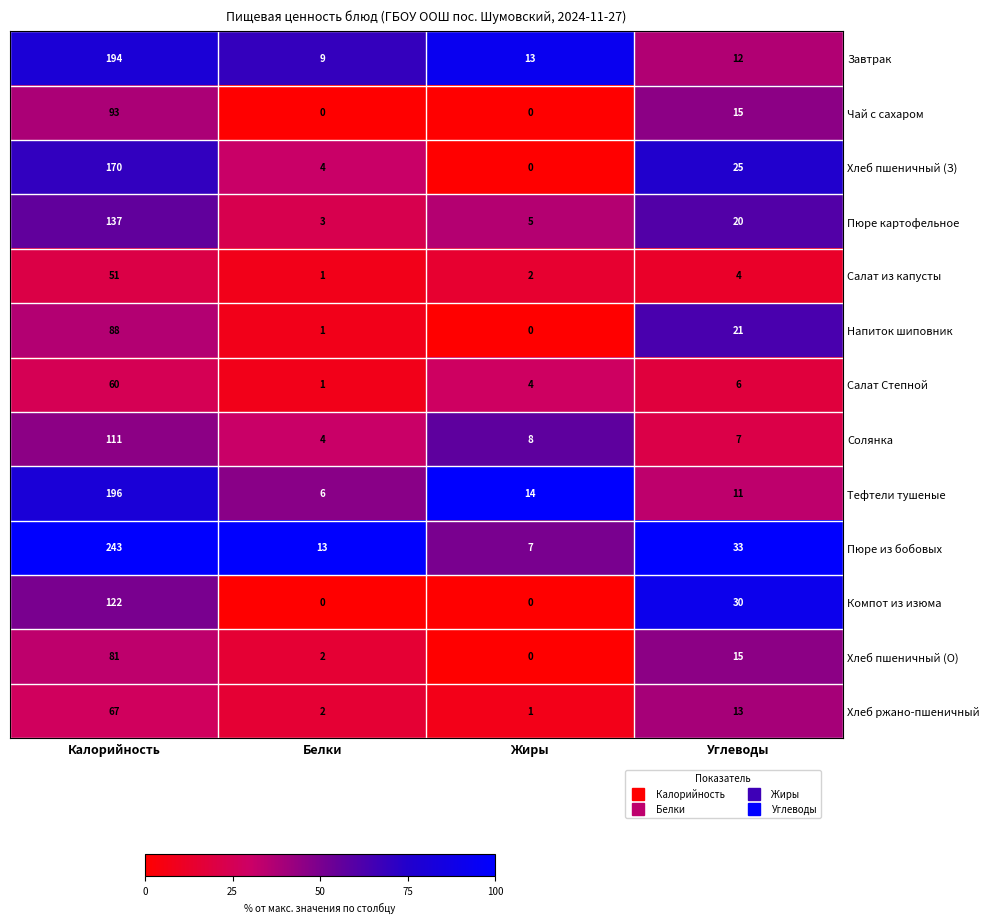

The value of Пюре из бобовых at Белки is 13. True or false?

True